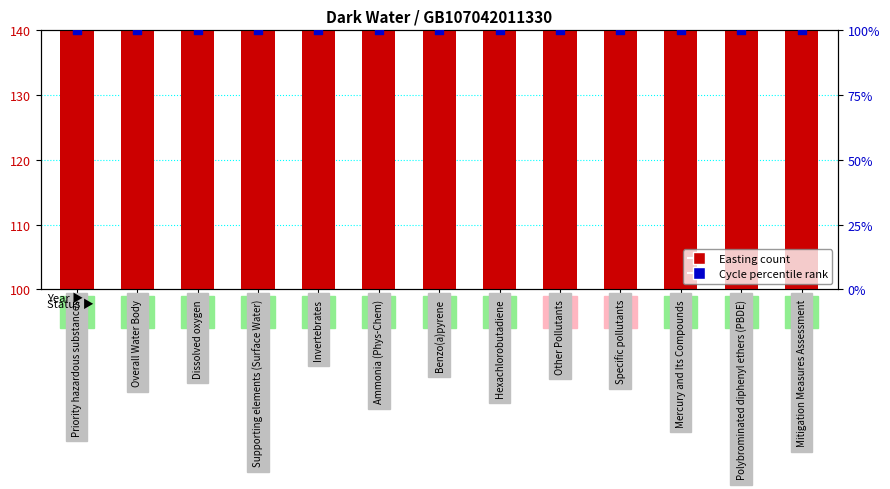

Is the value of Cycle (percentile) at Ammonia (Phys-Chem) greater than the value of Easting (scaled) at Hexachlorobutadiene?

No